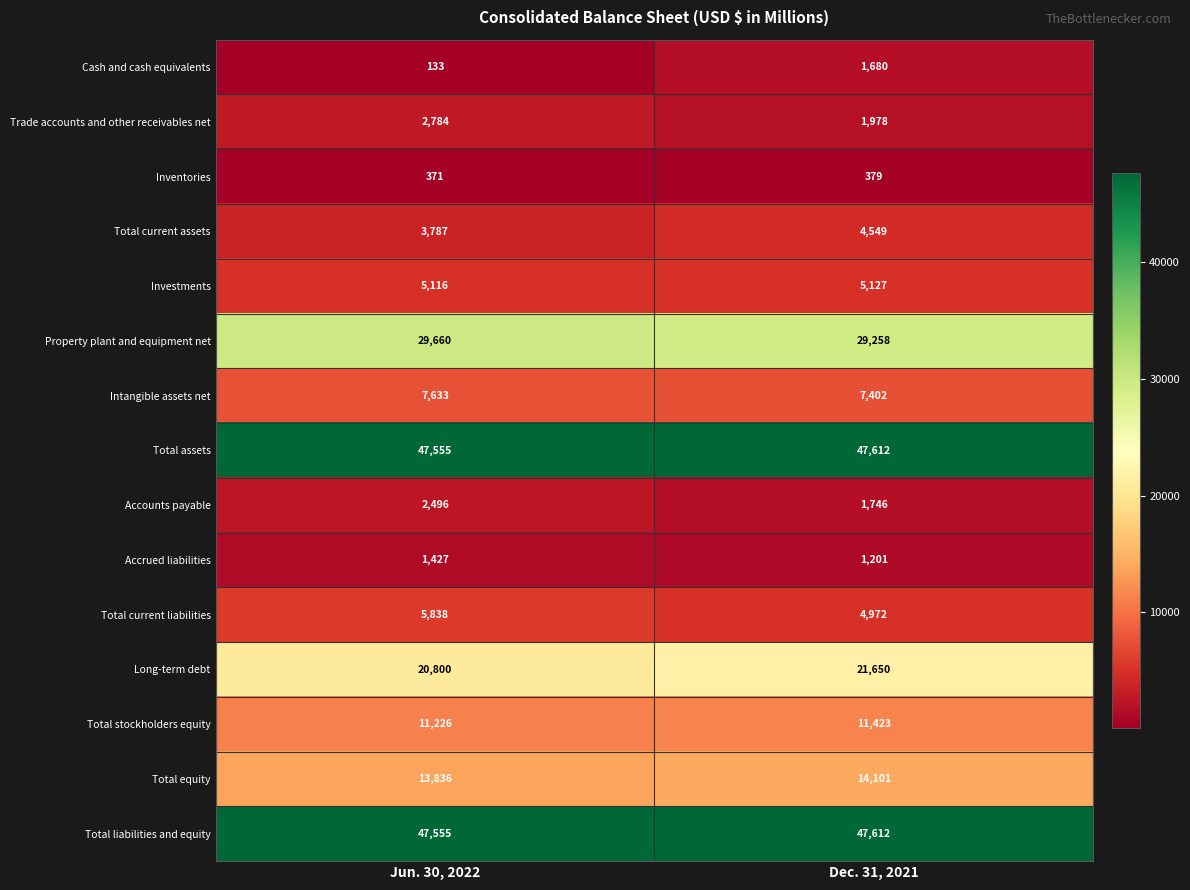

Between Jun. 30, 2022 and Dec. 31, 2021, which series saw the biggest shift?

Cash and cash equivalents